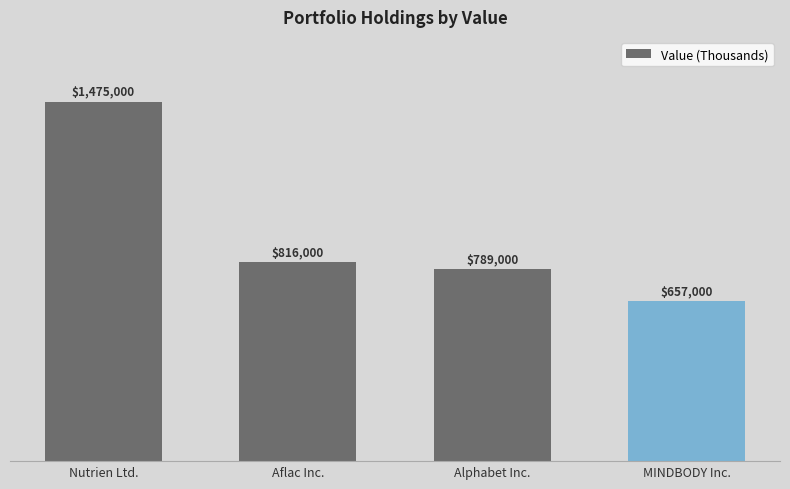

Are the bars grouped side by side (vs. stacked)?

No